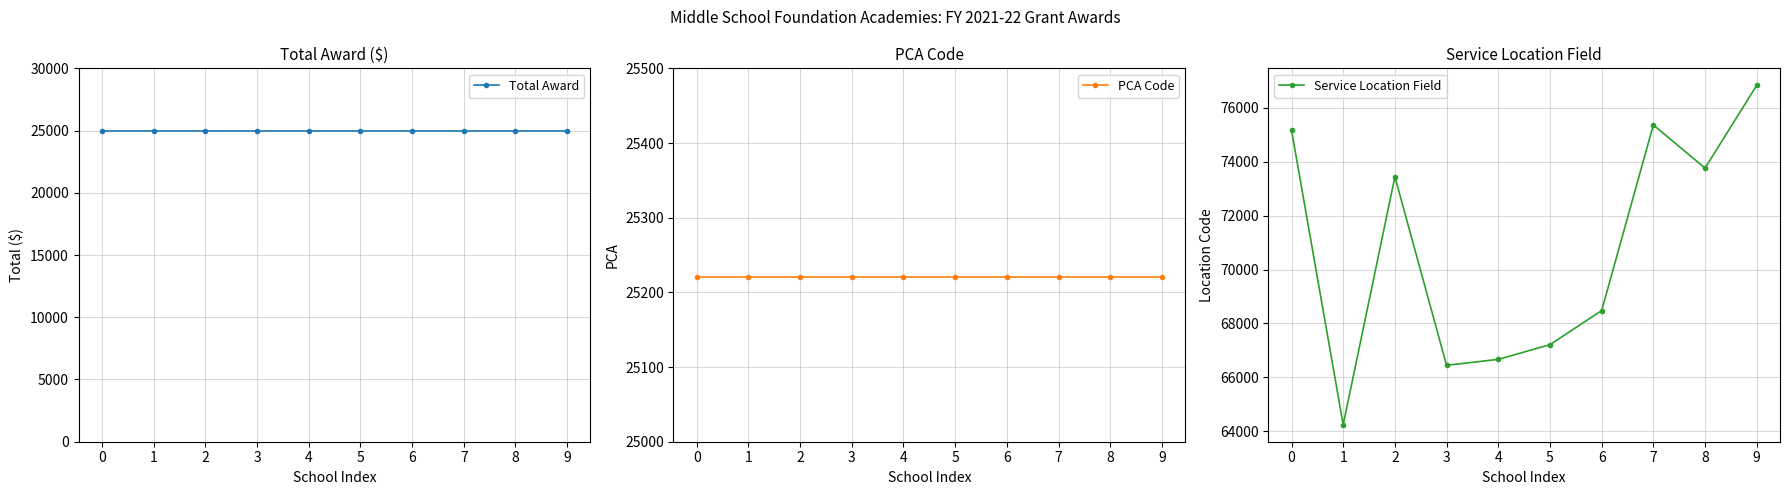

True or false: PCA Code and Service Location Field intersect in this chart.

False